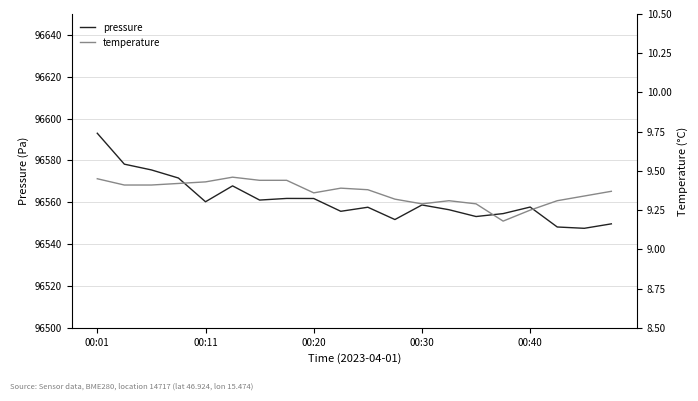

What is the average value of the pressure series?

96561.1